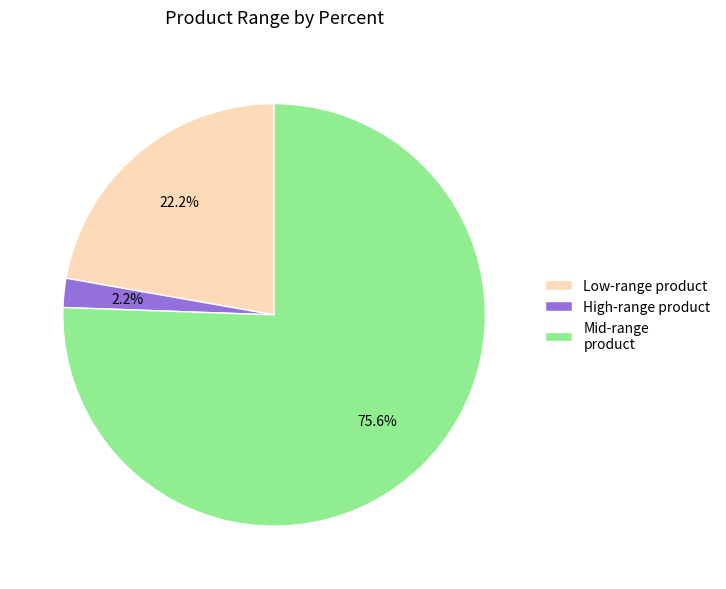

Rank the categories by value from highest to lowest.

Mid-range product, Low-range product, High-range product